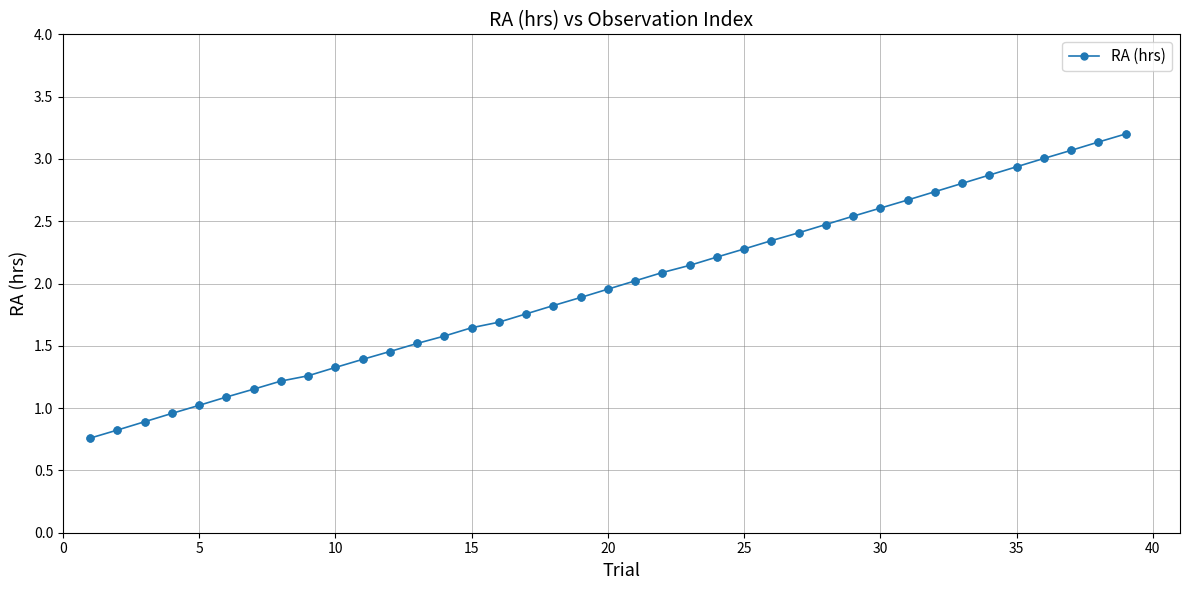

What is the maximum value shown in the chart?

3.2